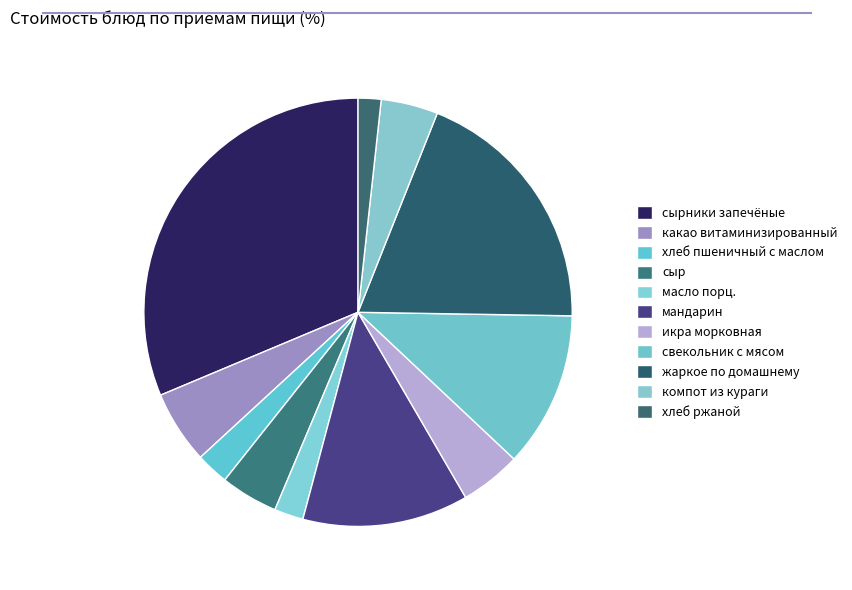

Which category has the biggest portion of the pie?

сырники запечёные